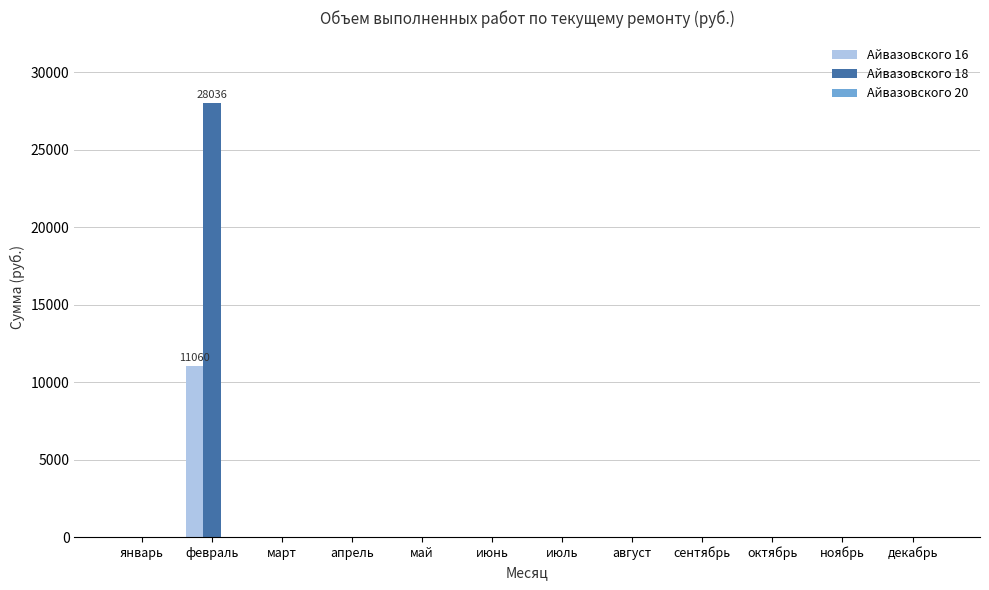

The Айвазовского 18 series shows 42133 at февраль. True or false?

False